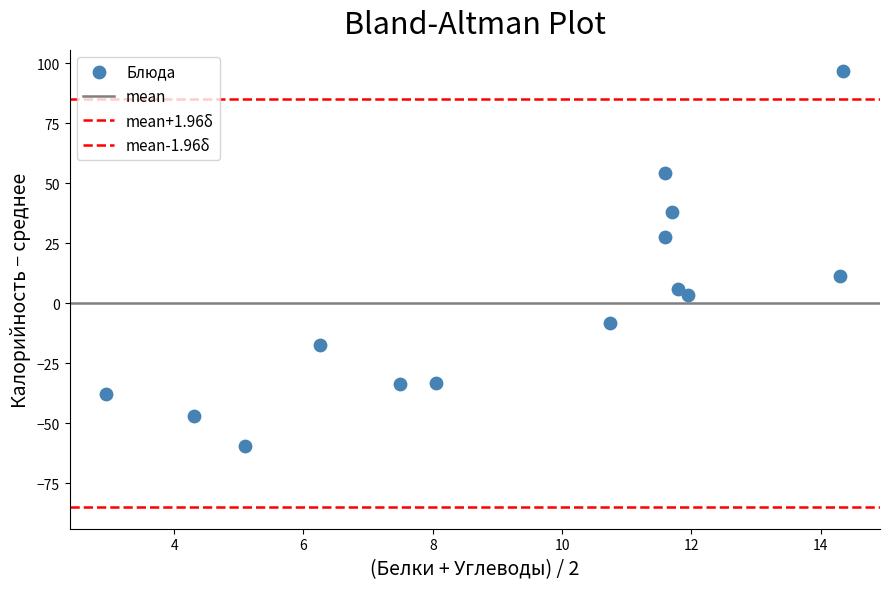

How many data points are displayed?

14